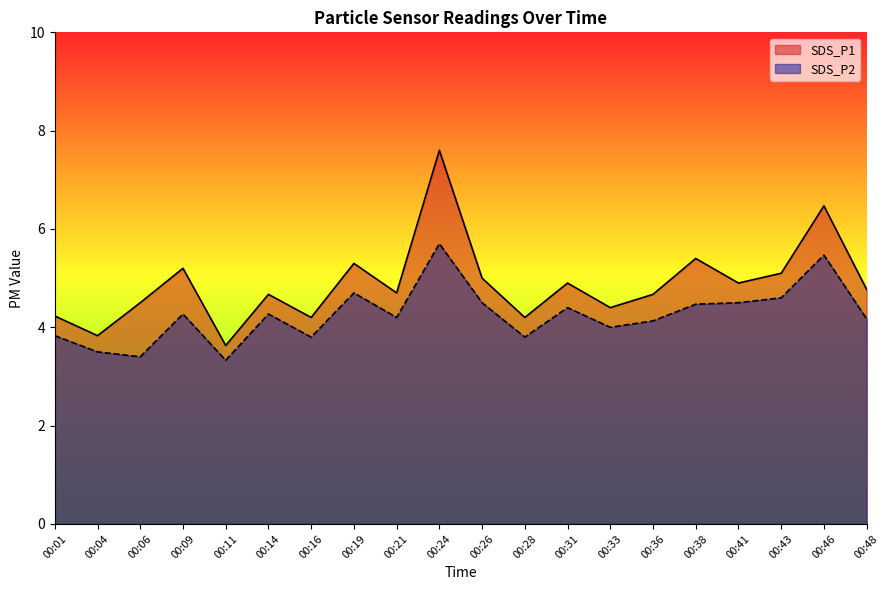

List the labels in order of SDS_P1 value, smallest first.

00:11, 00:04, 00:16, 00:28, 00:01, 00:33, 00:06, 00:14, 00:36, 00:21, 00:48, 00:31, 00:41, 00:26, 00:43, 00:09, 00:19, 00:38, 00:46, 00:24